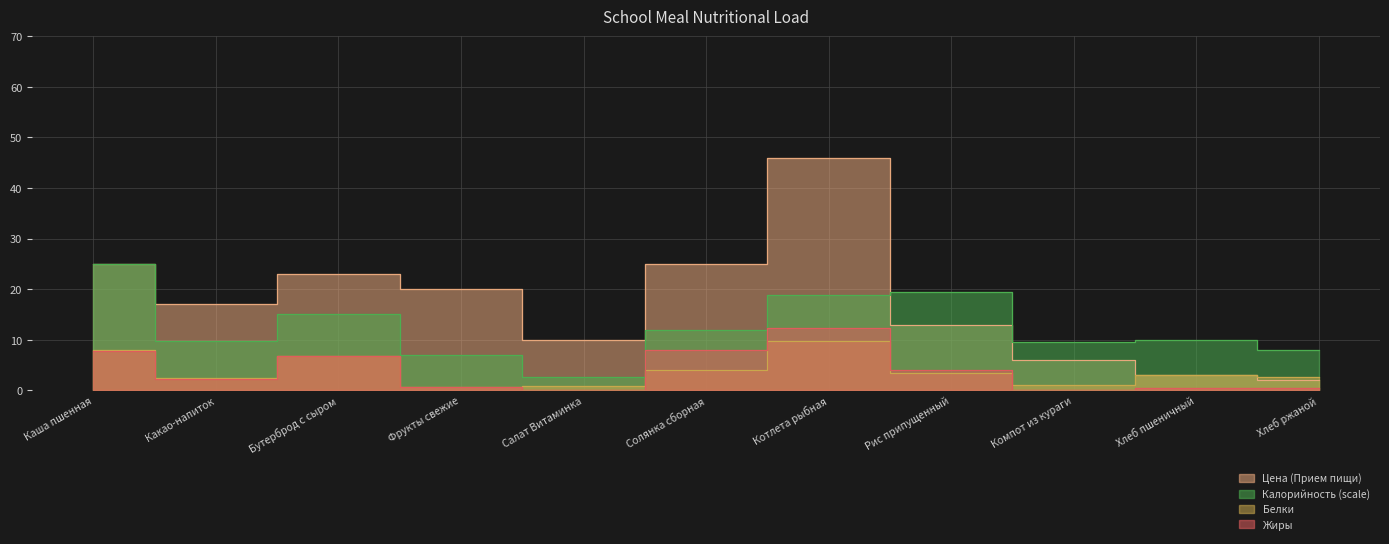

At which category does Жиры reach its first local valley?

Какао-напиток